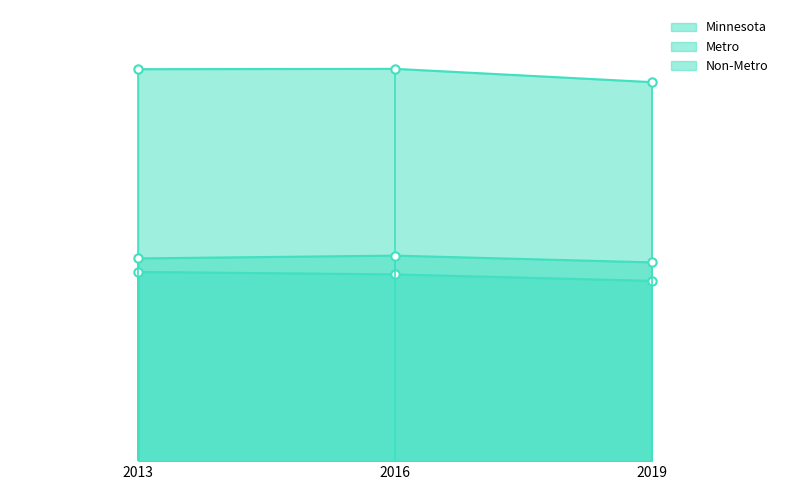

Between 2016 and 2019, which series saw the biggest shift?

Minnesota